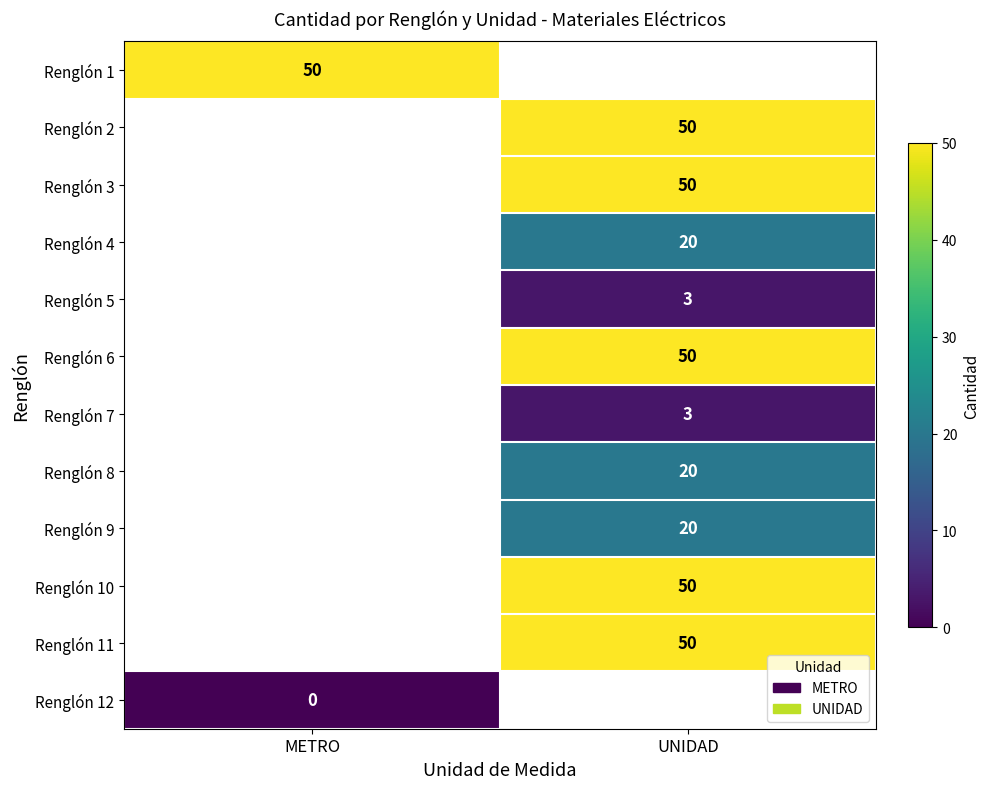

True or false: Renglón 9 has a value of 20 at UNIDAD.

True